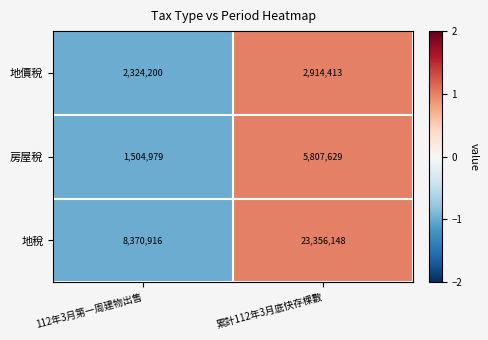

Reading left to right, extract all data points from this chart.

地價稅: 2324200	2914413
房屋稅: 1504979	5807629
地稅: 8370916	23356148